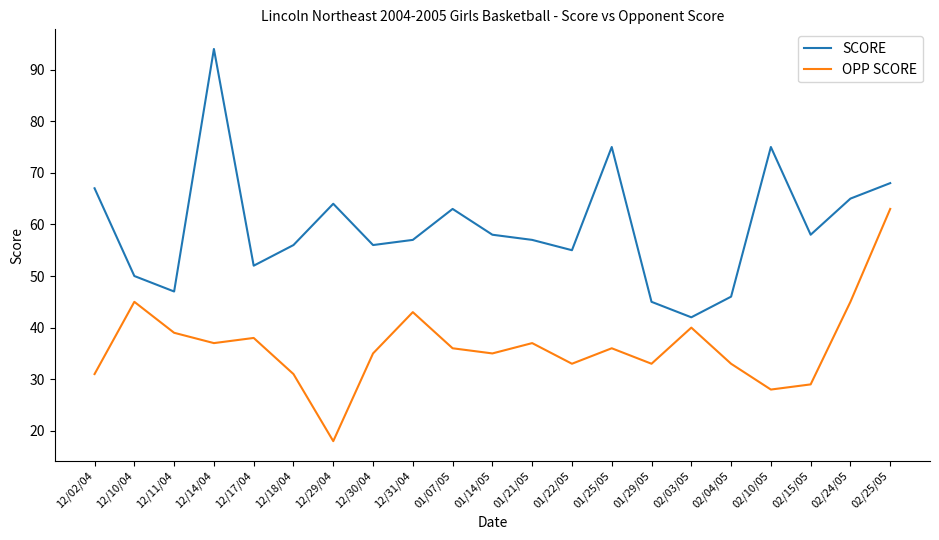

What is the sum of all SCORE values?

1250